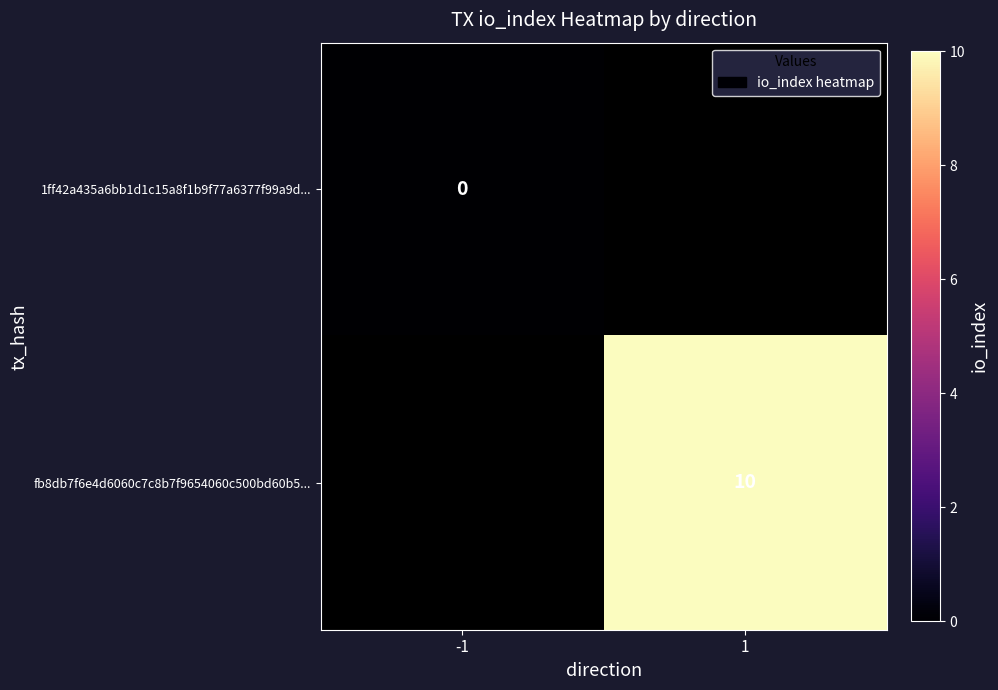

Is it true that fb8db7f6e4d6060c7c8b7f9654060c500bd60b5... equals 6 at 1?

False